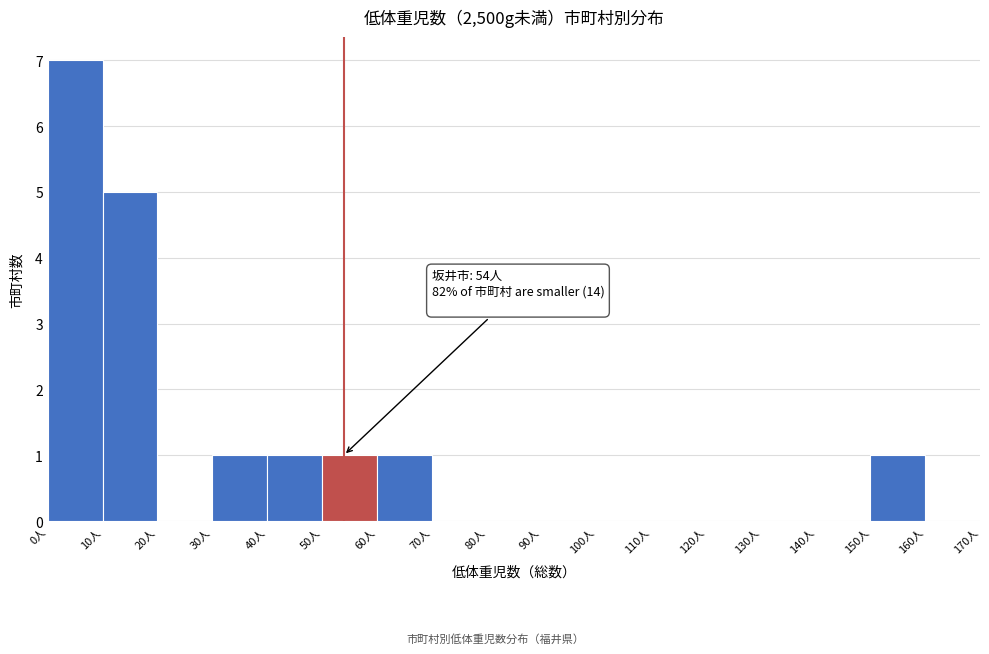

Which range on the x-axis has the tallest bar?

0 to 10